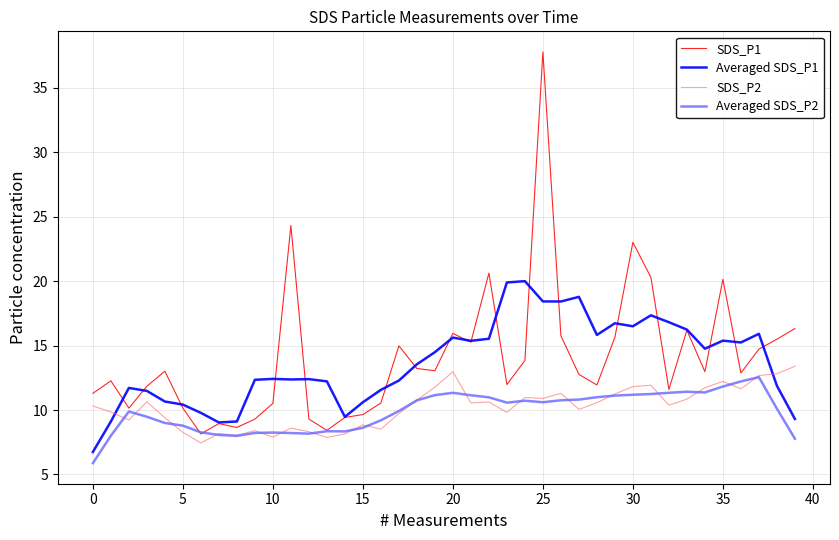

What is the lowest value of the Averaged SDS_P1 series?

6.7